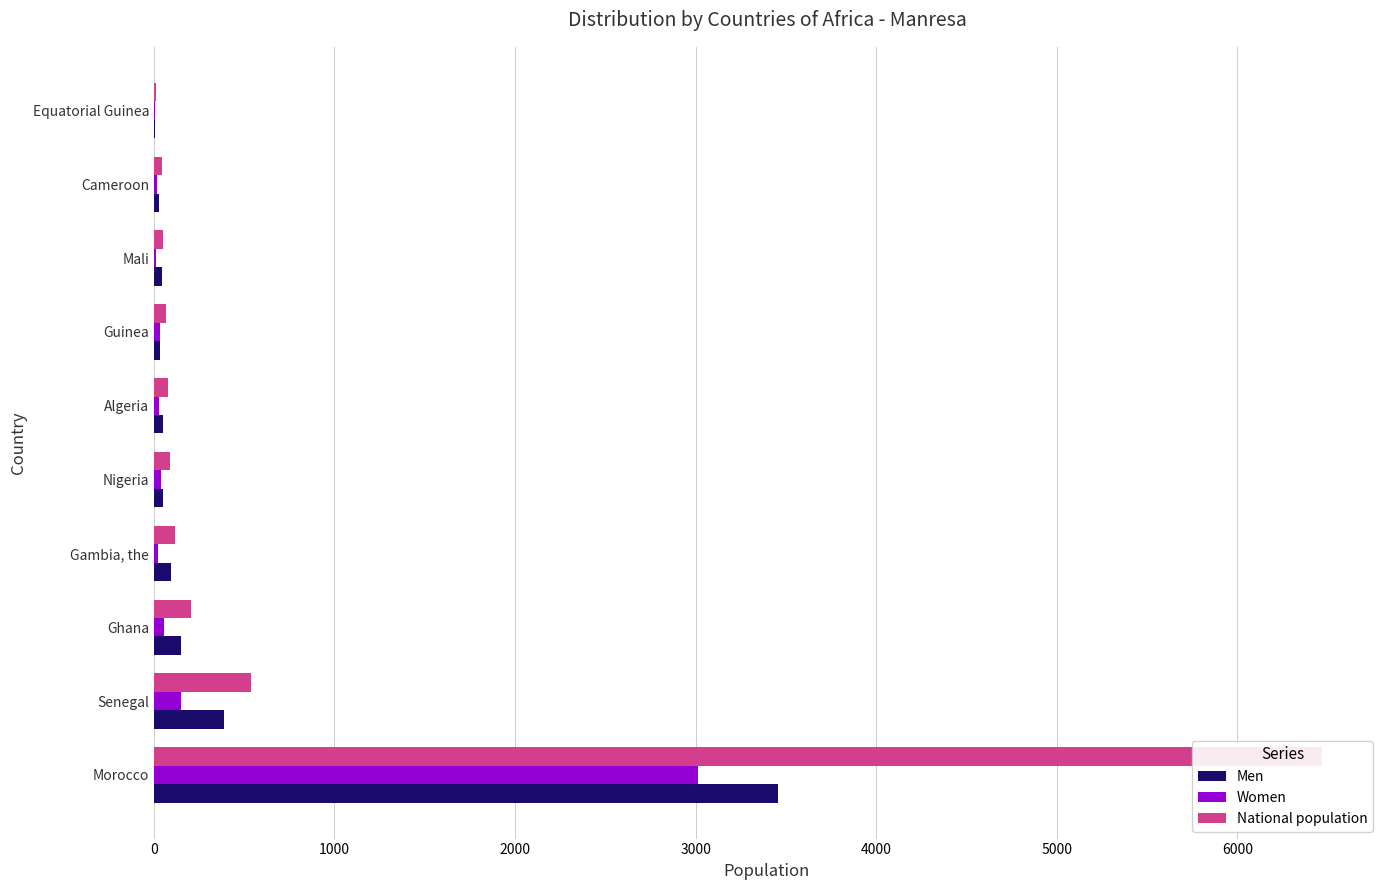

What is the maximum value shown in the chart?

6467